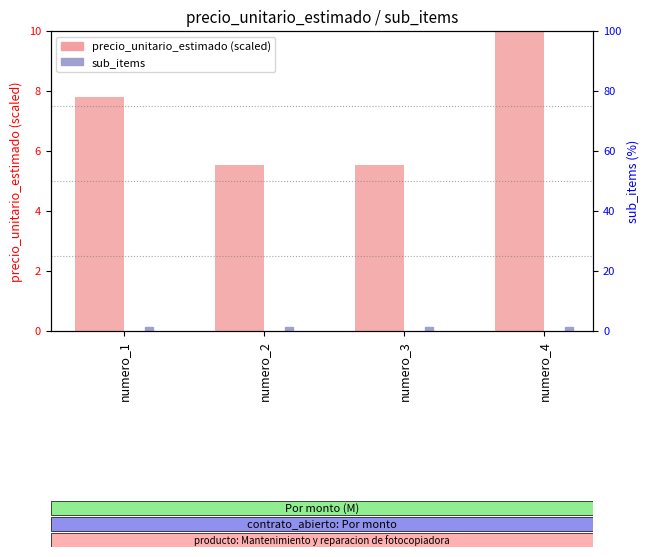

True or false: the data shows 5.5 at numero_2.

True